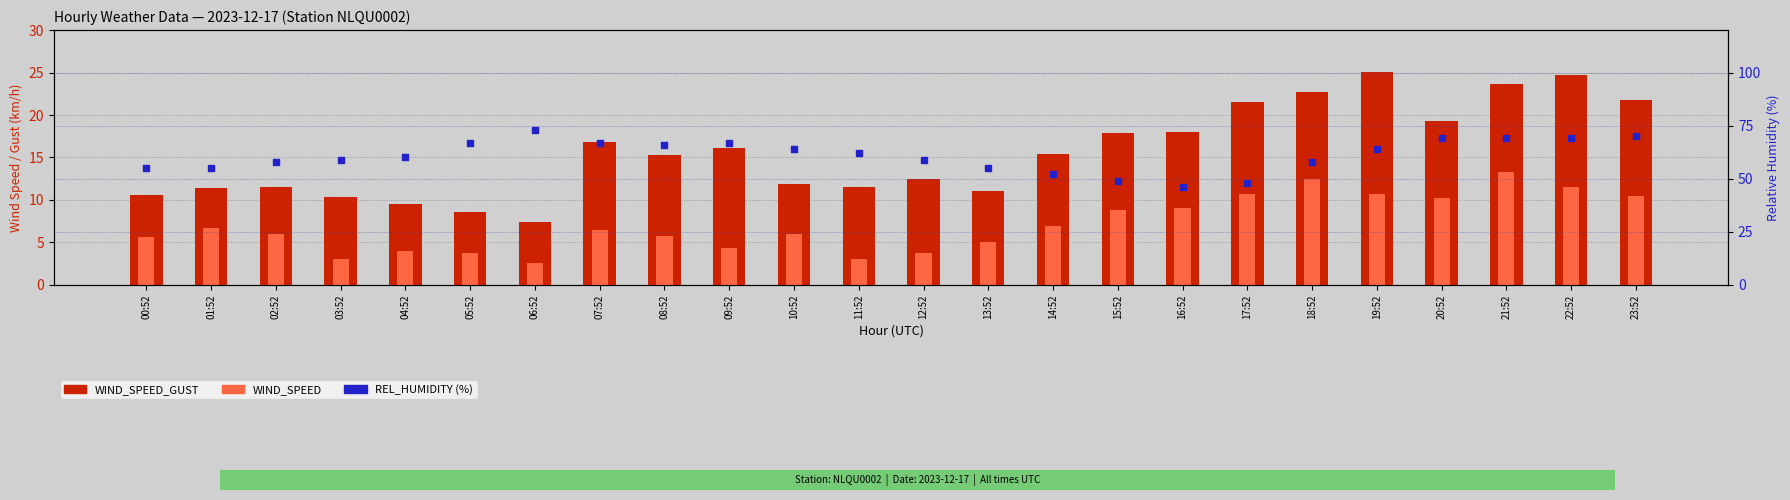

What is the total value across all series at 23:52?

102.2